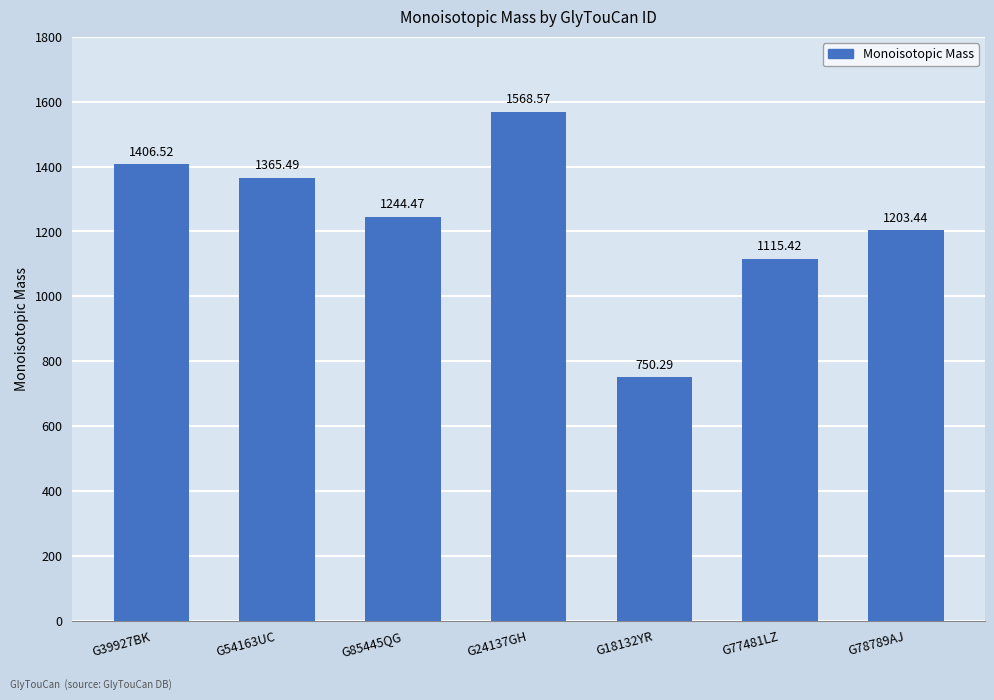

List the labels in order of value, smallest first.

G18132YR, G77481LZ, G78789AJ, G85445QG, G54163UC, G39927BK, G24137GH